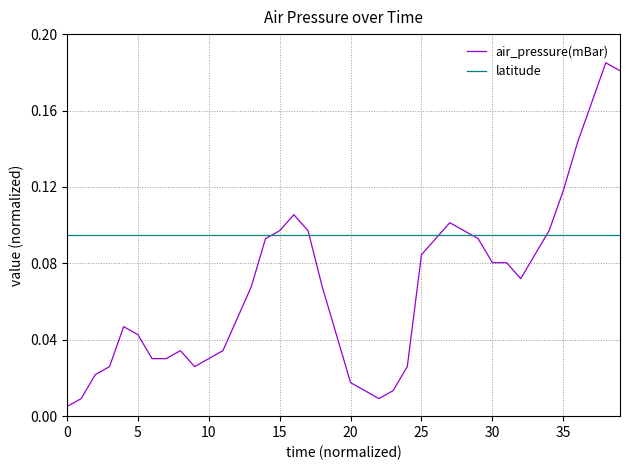

True or false: air_pressure(mBar) and latitude intersect in this chart.

True